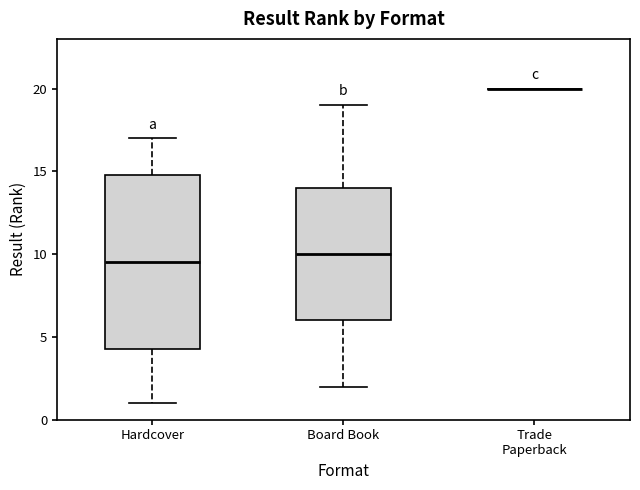

Reading left to right, transcribe this box plot: for each box, give where its median line is, the range the box spans, and where its two whiskers end, as read against the y-axis. The values are not printed on the chart, so give them approximately, as read against the axis.

Hardcover: median 9.5, box 4.5 to 15.0, whiskers 1.0 to 17.0
Board Book: median 10.0, box 6.0 to 14.0, whiskers 2.0 to 19.0
Trade Paperback: box collapsed to a line at 20.0, whiskers 20.0 to 20.0